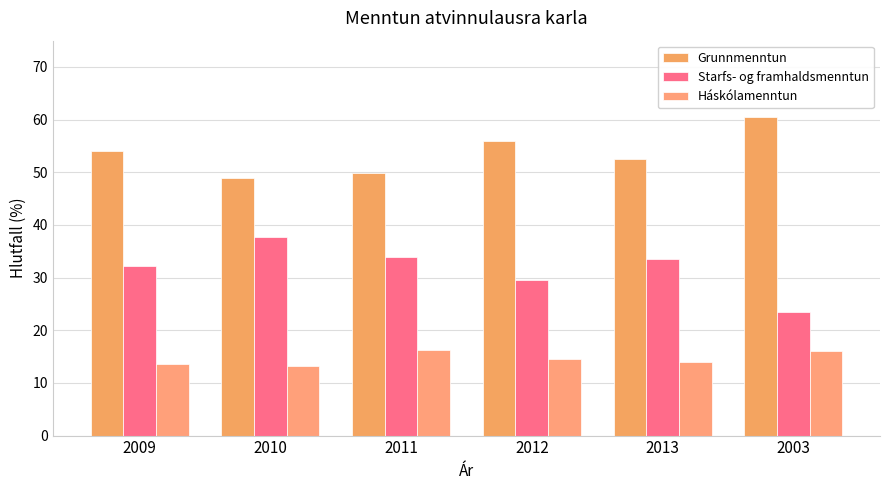

Reading right to left, list all the values displayed in this chart.

Grunnmenntun: 60.5	52.6	55.9	49.9	49.0	54.1
Starfs- og framhaldsmenntun: 23.4	33.5	29.5	33.9	37.8	32.3
Háskólamenntun: 16.1	13.9	14.6	16.2	13.2	13.6